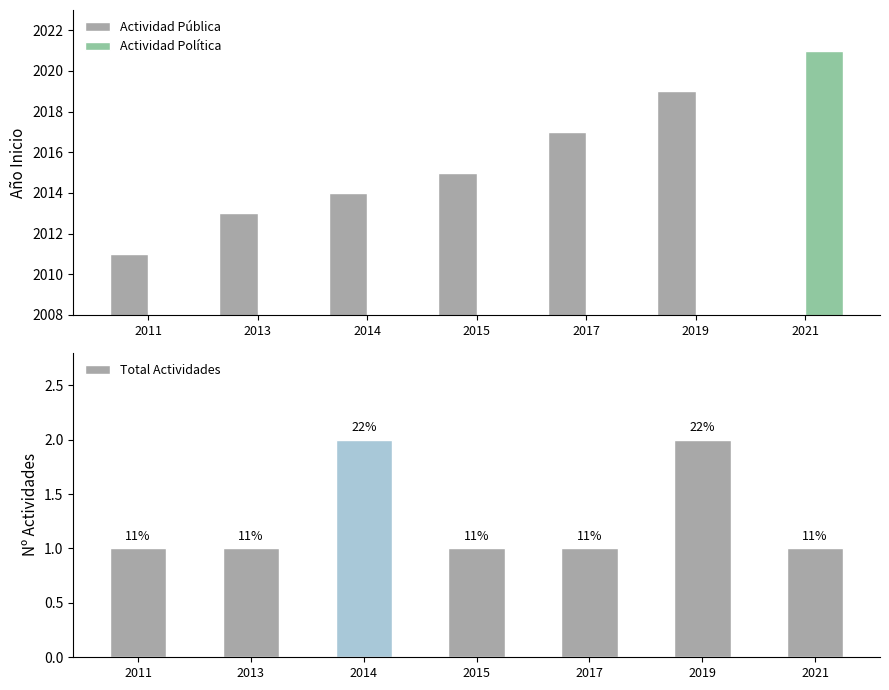

Which series has the largest range (max minus min)?

Actividad Política